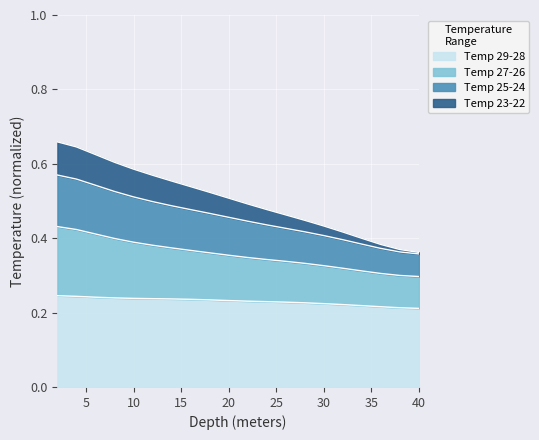

Rank the categories by Temp 27-26 value from lowest to highest.

40.0, 38.0, 36.0, 34.0, 32.0, 30.0, 28.0, 26.0, 24.0, 22.0, 20.0, 18.0, 16.0, 14.0, 12.0, 10.0, 8.0, 6.0, 4.0, 2.0